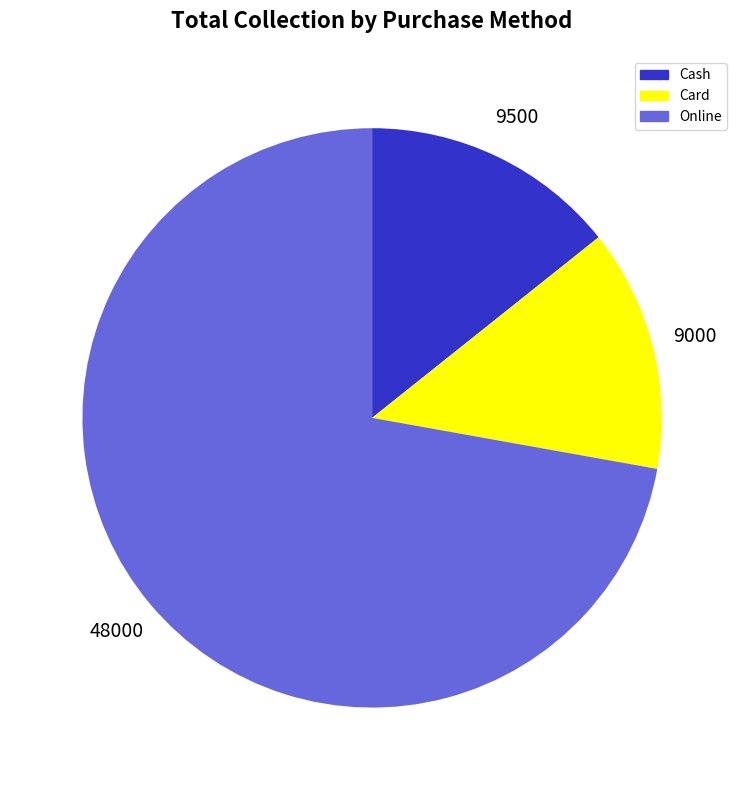

Is the sum of Cash and Online greater than half?

Yes